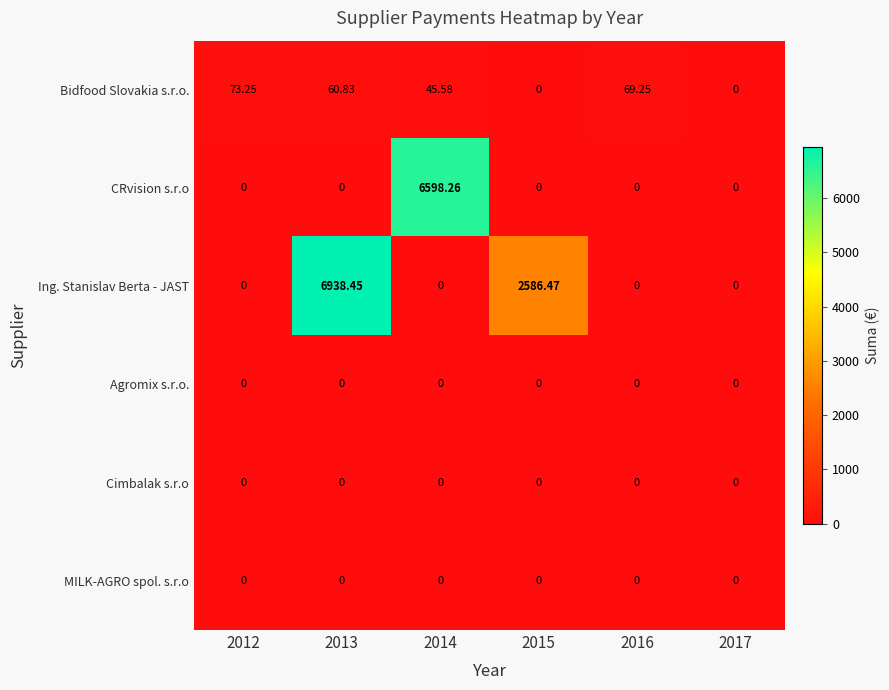

Between 2012 and 2017, which series saw the biggest shift?

Bidfood Slovakia s.r.o.